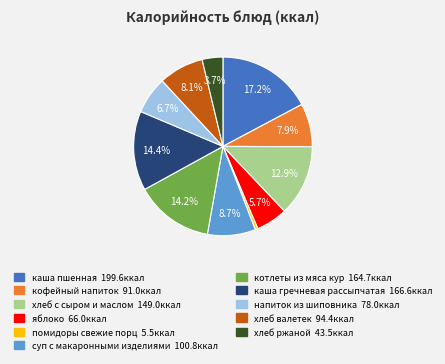

How many segments does this pie chart have?

11